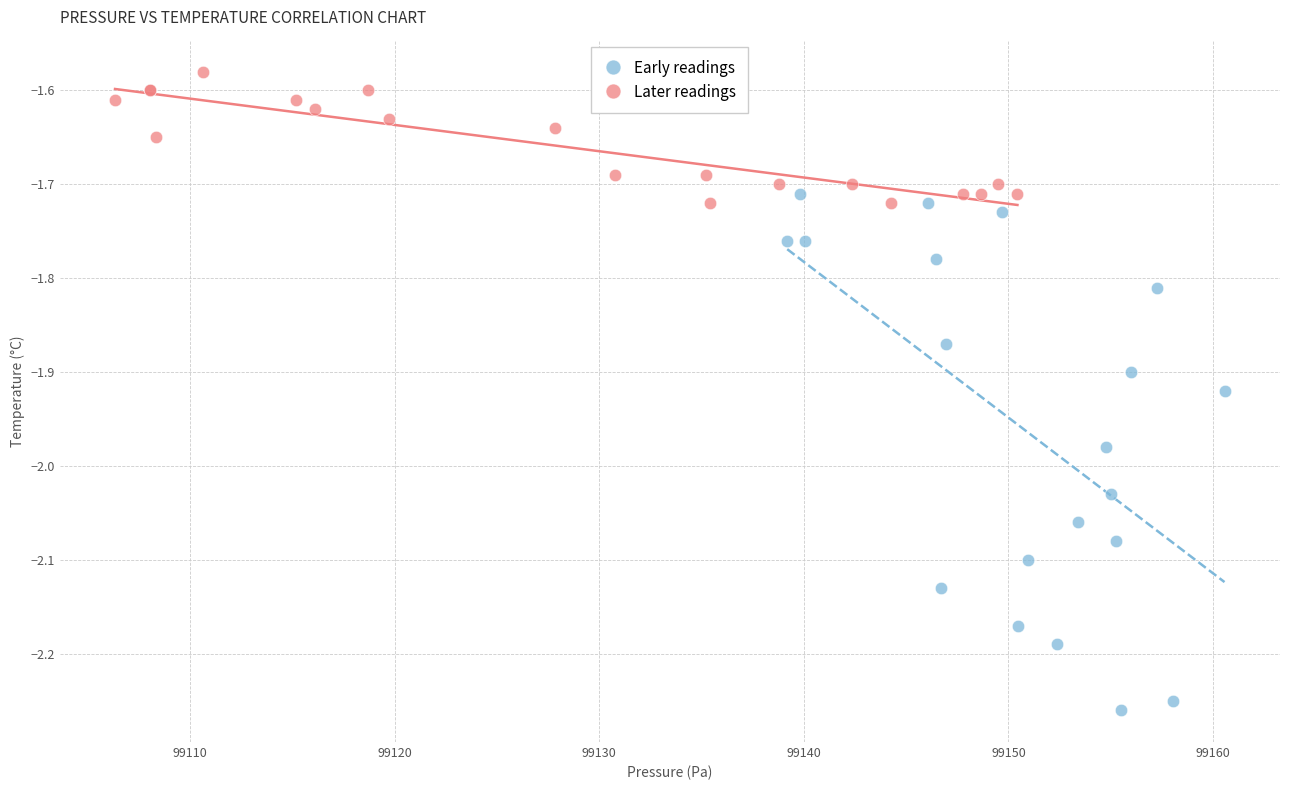

What are all the series names shown in the legend?

Early readings, Later readings